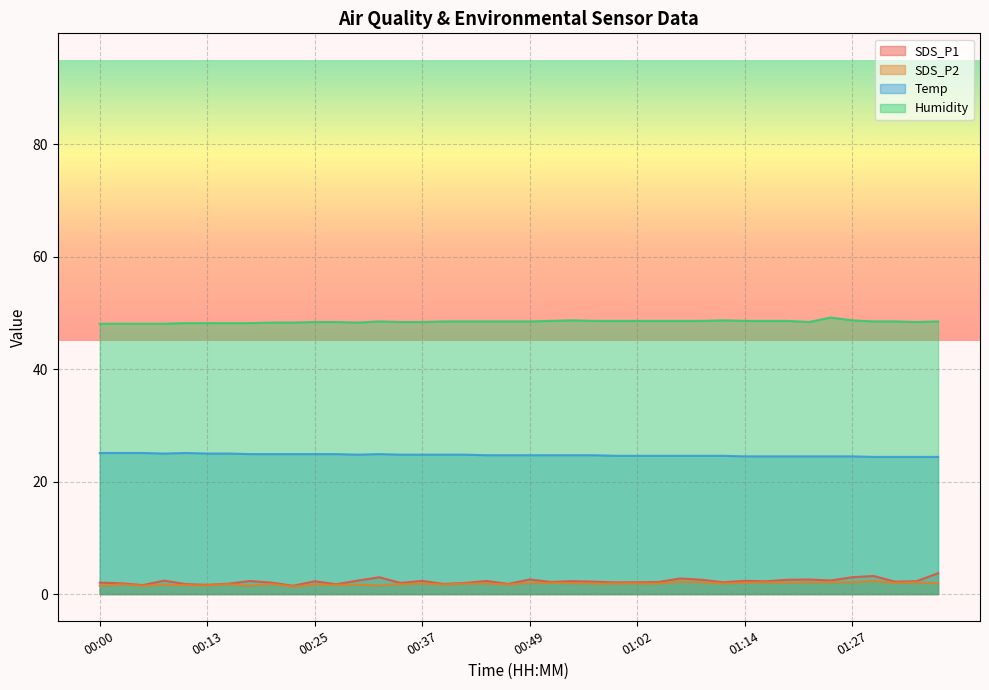

How many interior local valleys does the Temp series have?

2